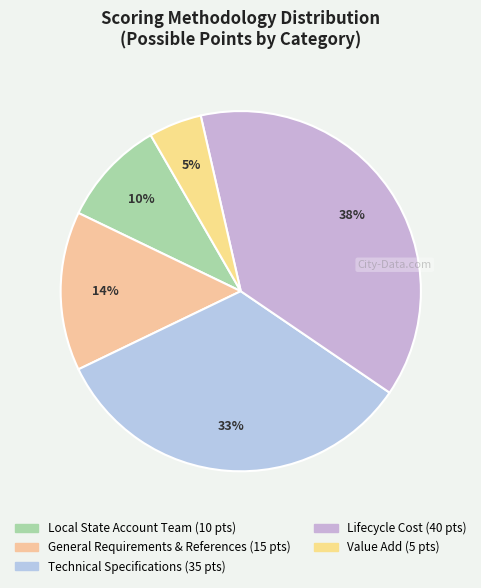

To the nearest percent, what portion does Value Add represent?

5%